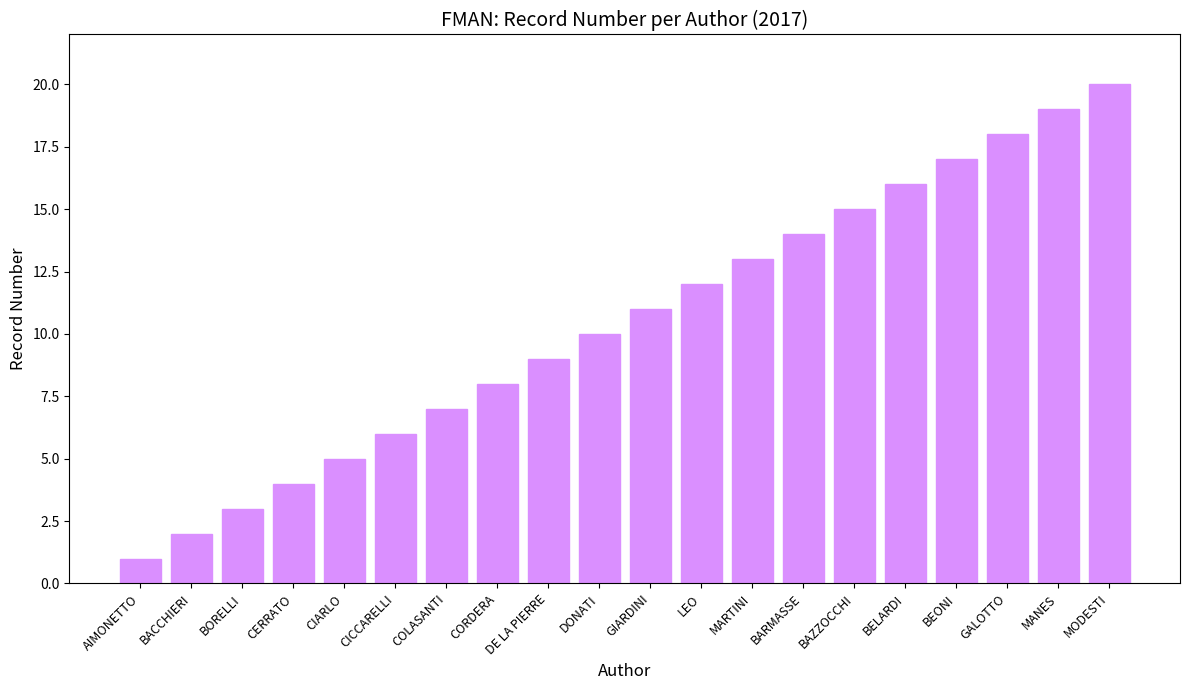

What is the difference between the maximum and minimum values?

19